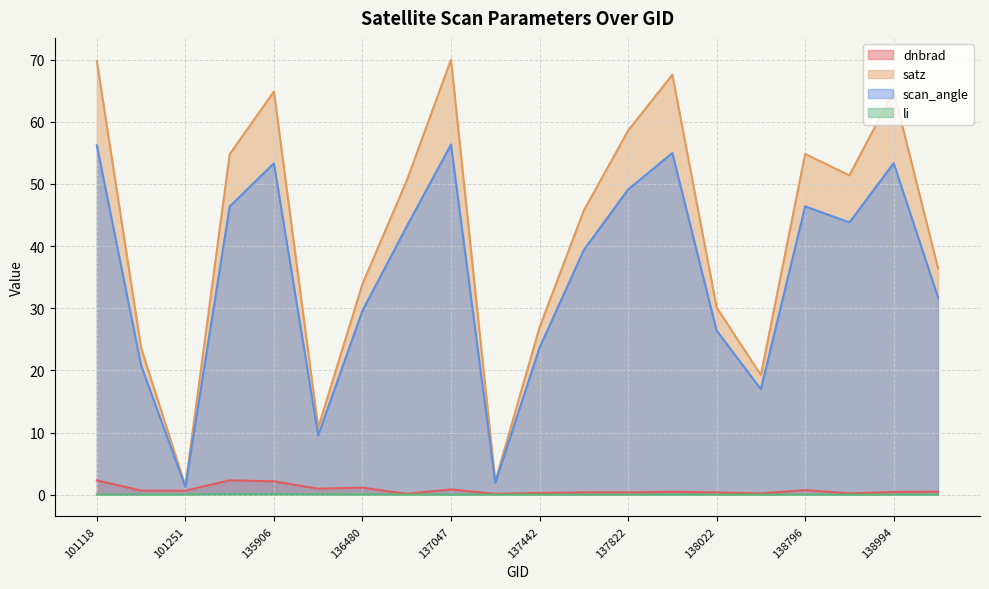

What is the difference between the highest and lowest values at 135717?

54.7